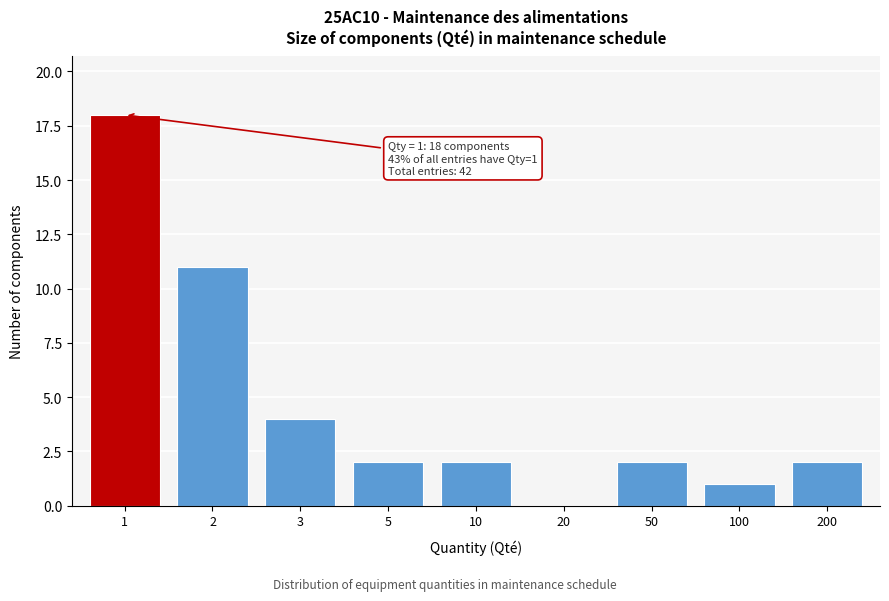

Reading right to left, what are all the values shown in this chart?

200=2	100=1	50=2	20=0	10=2	5=2	3=4	2=11	1=18